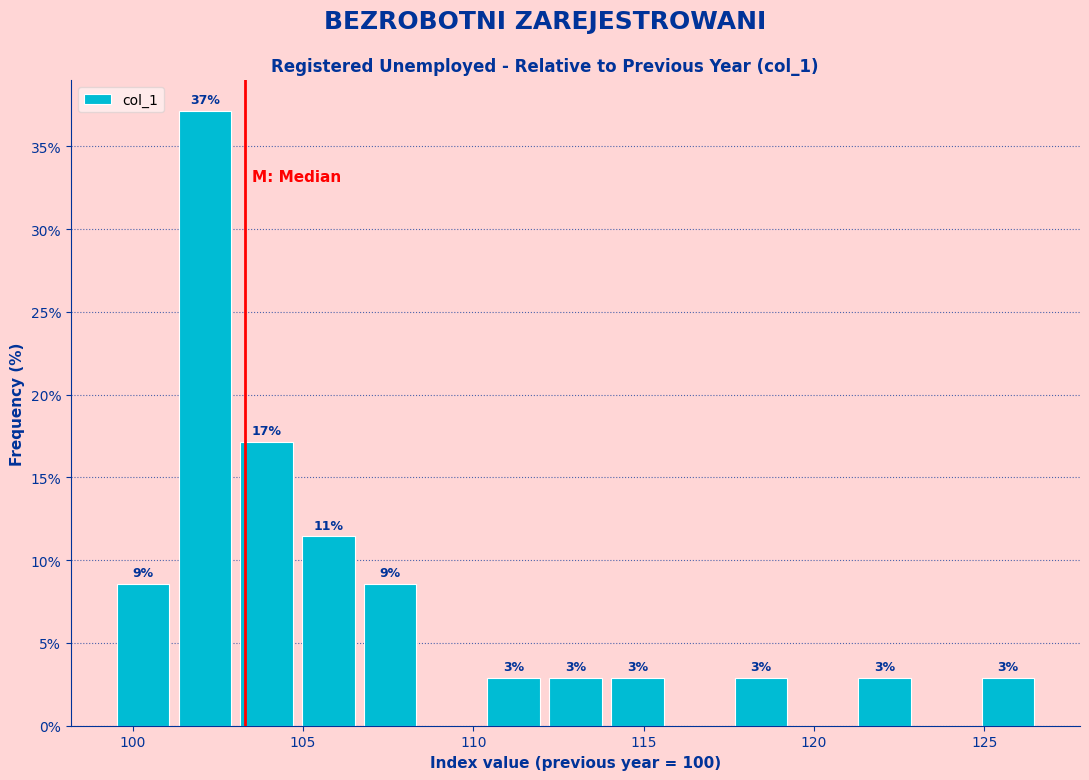

Around what value on the x-axis is the tallest bar? Give the approximate position of its centre, as read against the axis.

102.0